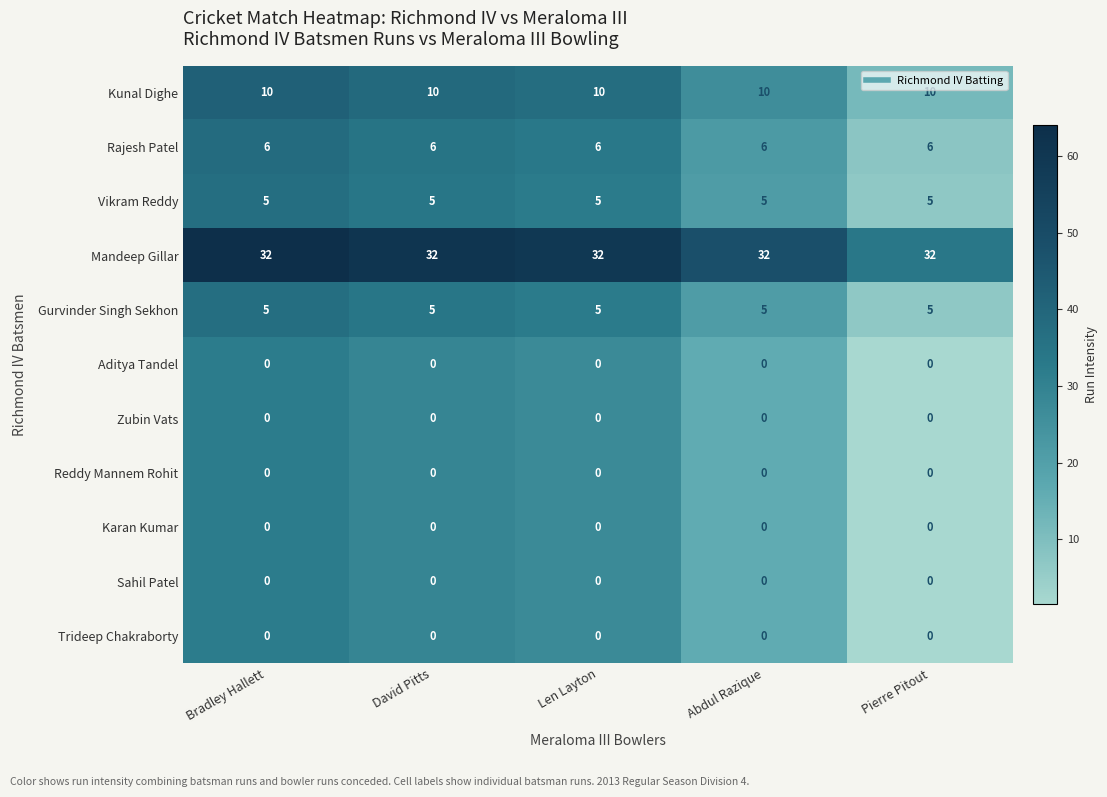

The value of Karan Kumar at Abdul Razique is 0. True or false?

True